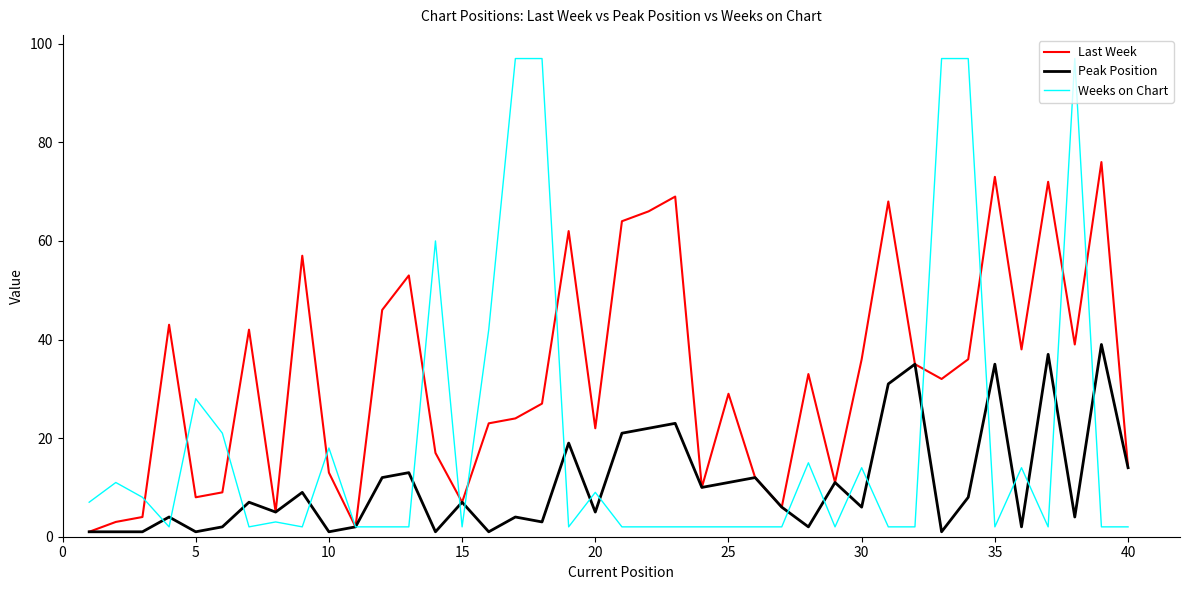

List the series in order of their peak value, highest first.

Weeks on Chart, Last Week, Peak Position